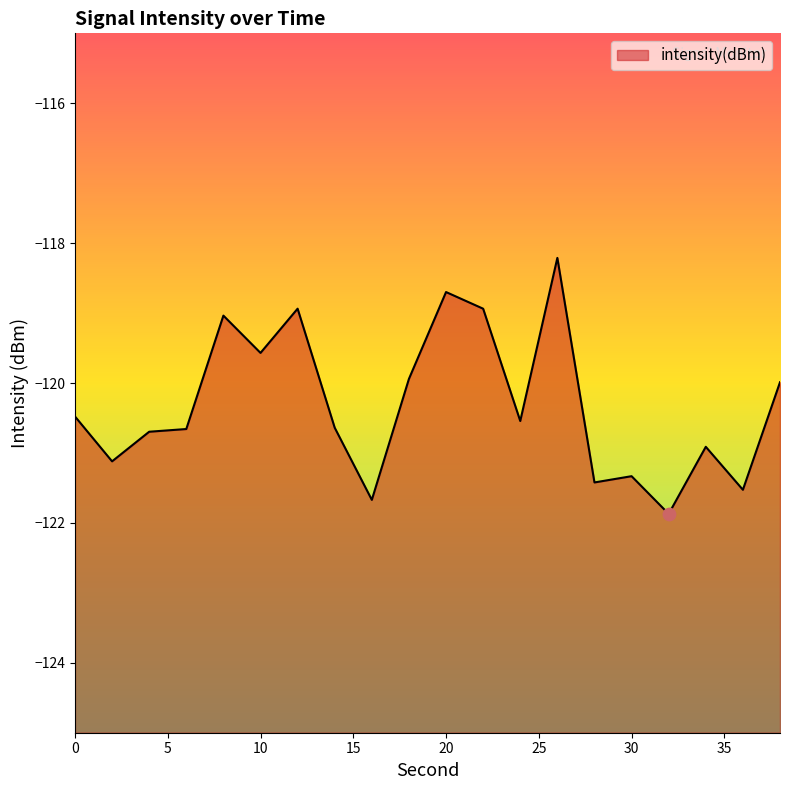

Between 20 and 28, which is larger?

20